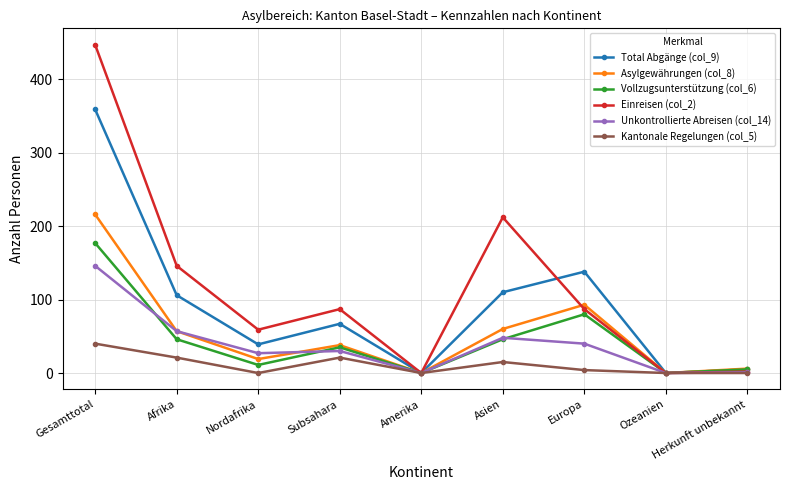

How many values in the Einreisen (col_2) series are below 87?

4